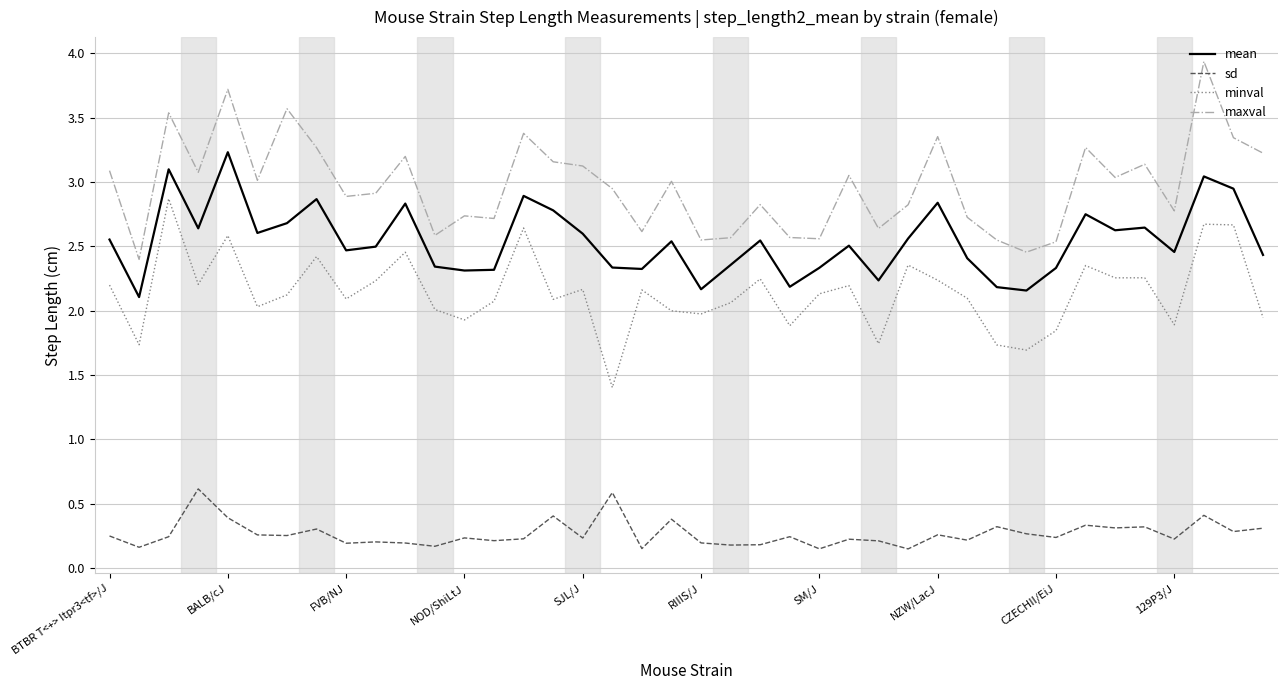

Which series has the largest total across all categories?

maxval